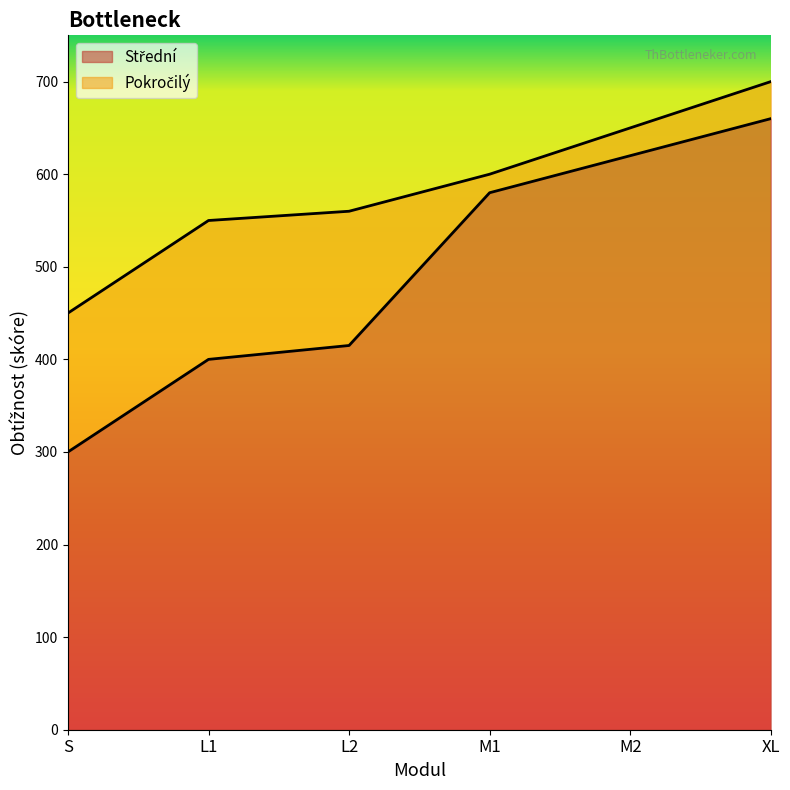

What is the minimum value for Střední?

300